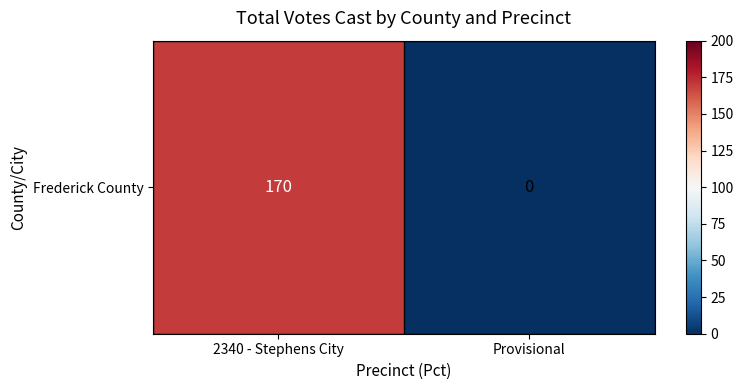

Is it true that the value at 2340 - Stephens City is 170?

True